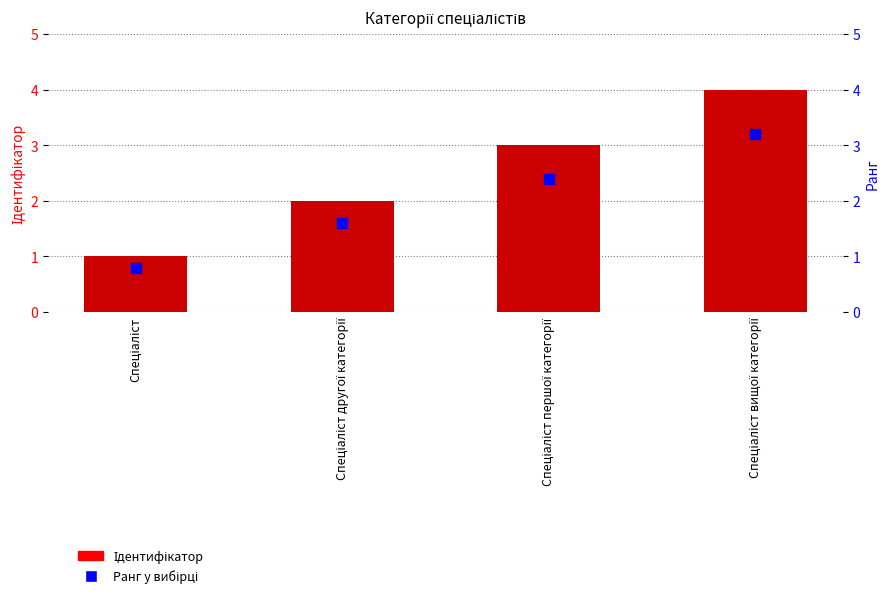

What are all the series names shown in the legend?

Ідентифікатор, Ранг у вибірці